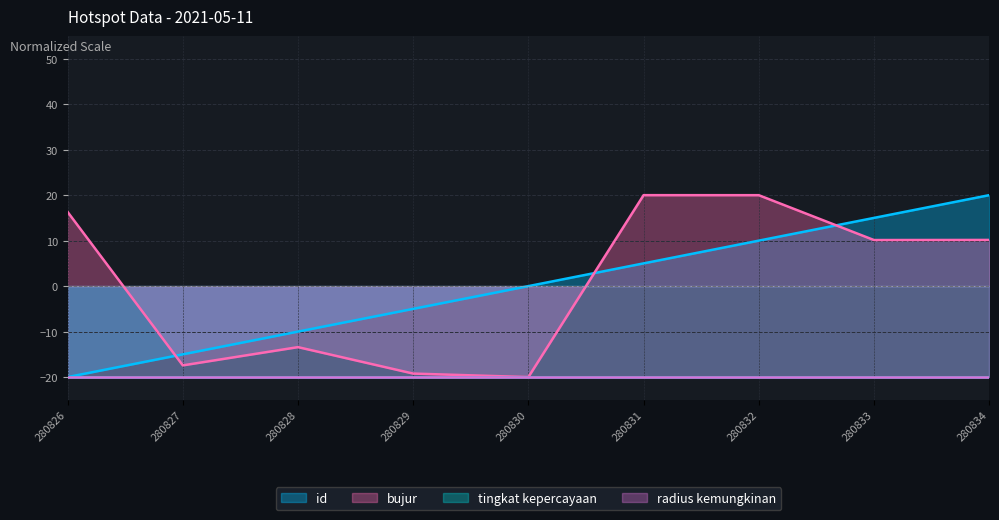

Is it true that bujur equals 20.0 at 280831?

True